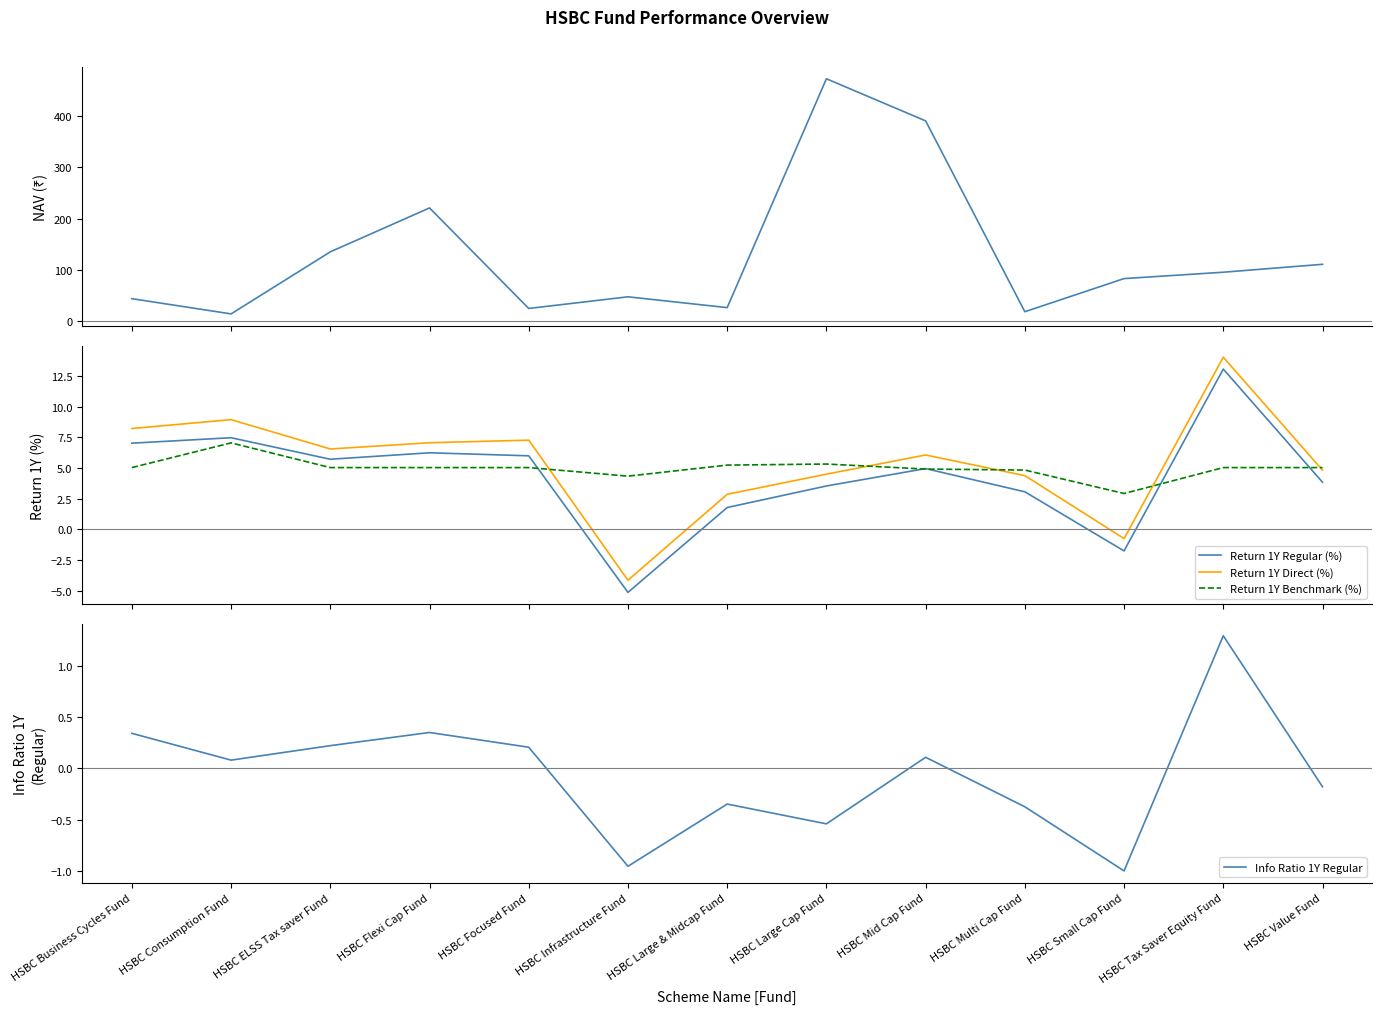

How many intersections are there between Return 1Y Regular (%) and Return 1Y Benchmark (%)?

5